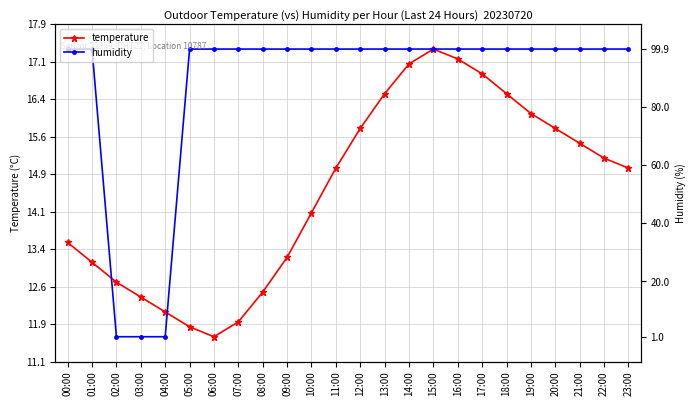

The temperature series shows 20.3 at 02:00. True or false?

False